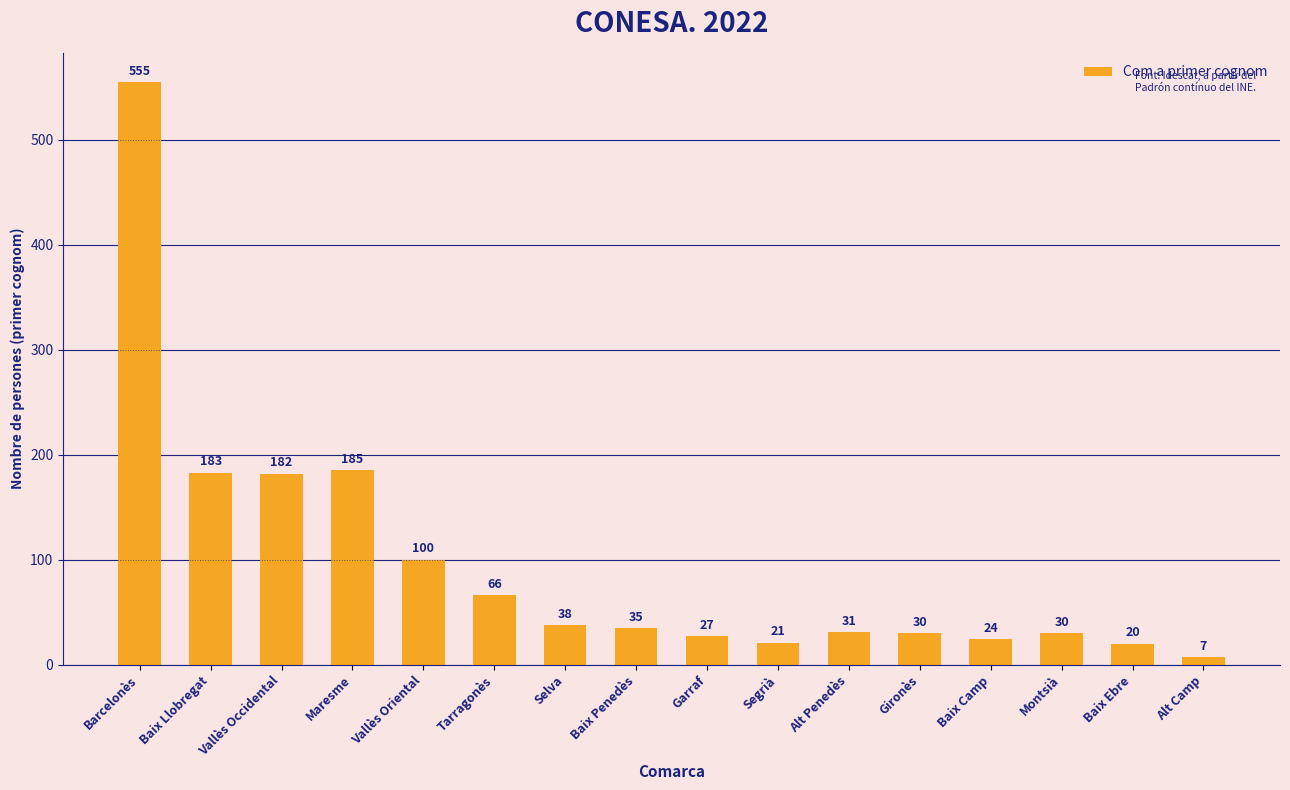

What is the difference between the second highest and minimum values?

178